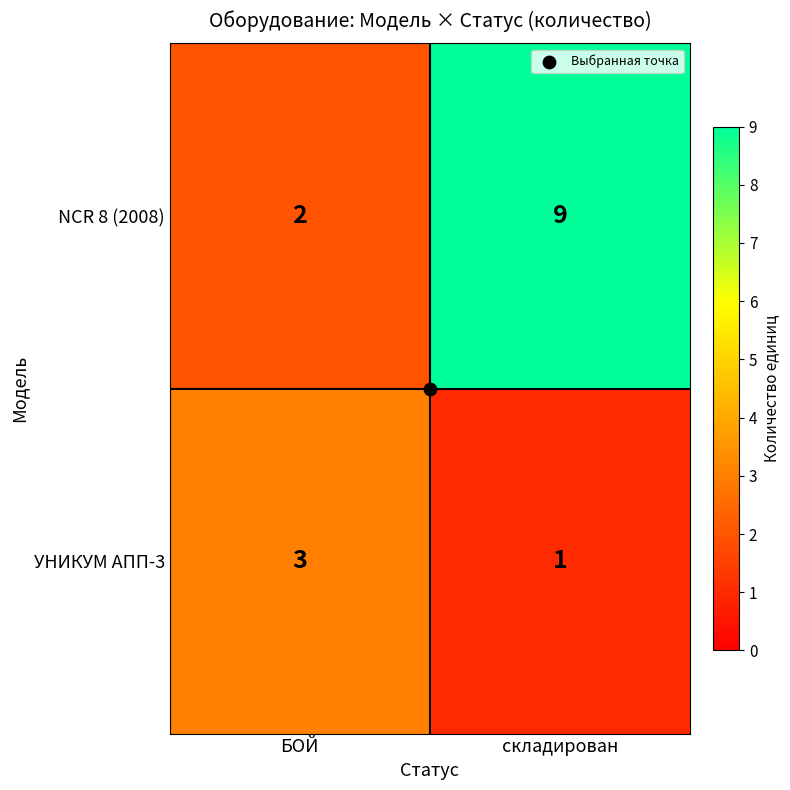

What is the difference between the highest and lowest values at БОЙ?

1